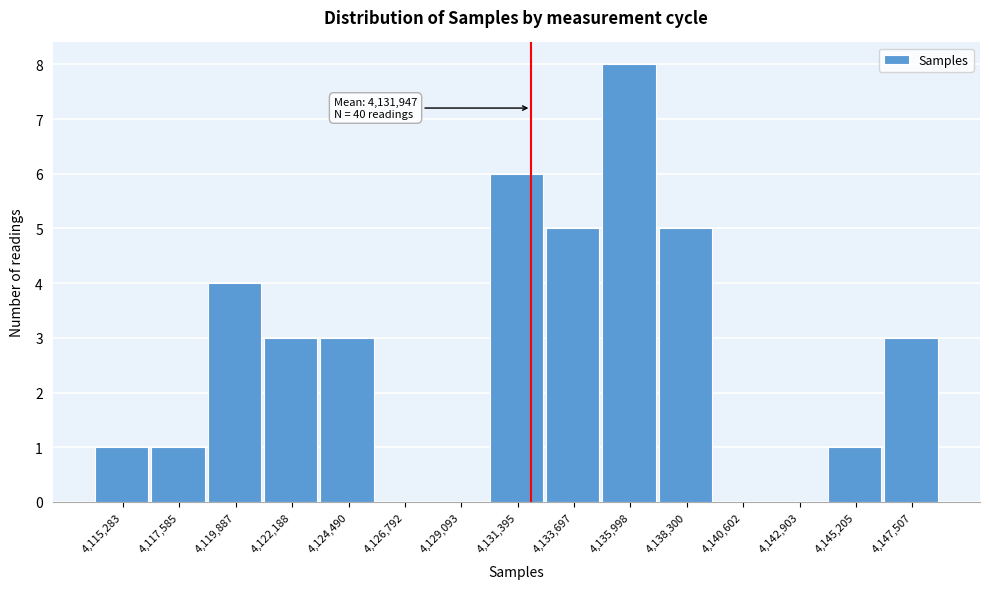

Which range on the x-axis has the tallest bar?

4135000 to 4137000